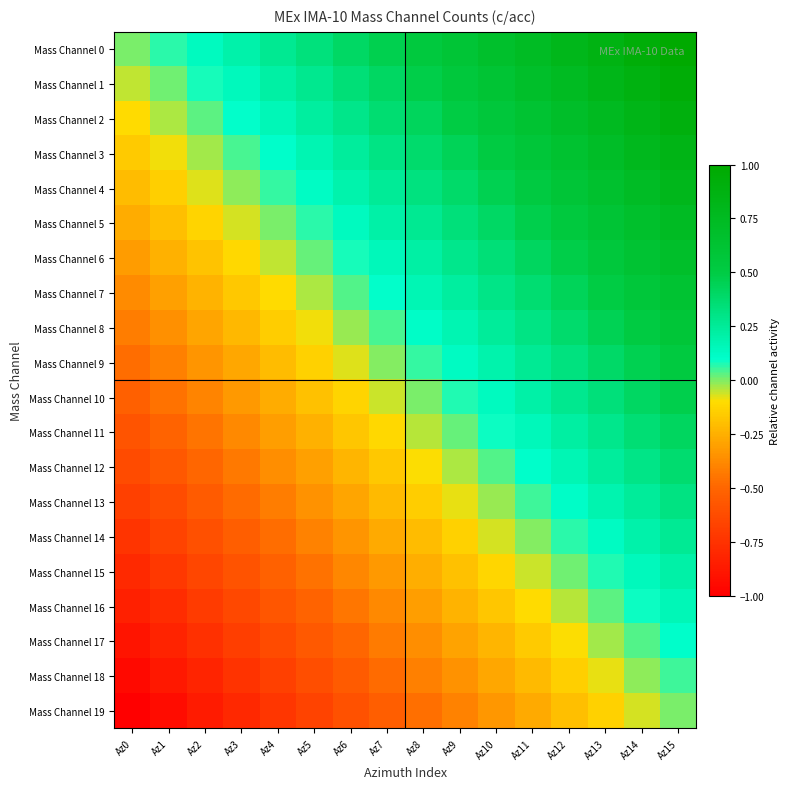

What is the total value across all series at Az9?

2.0